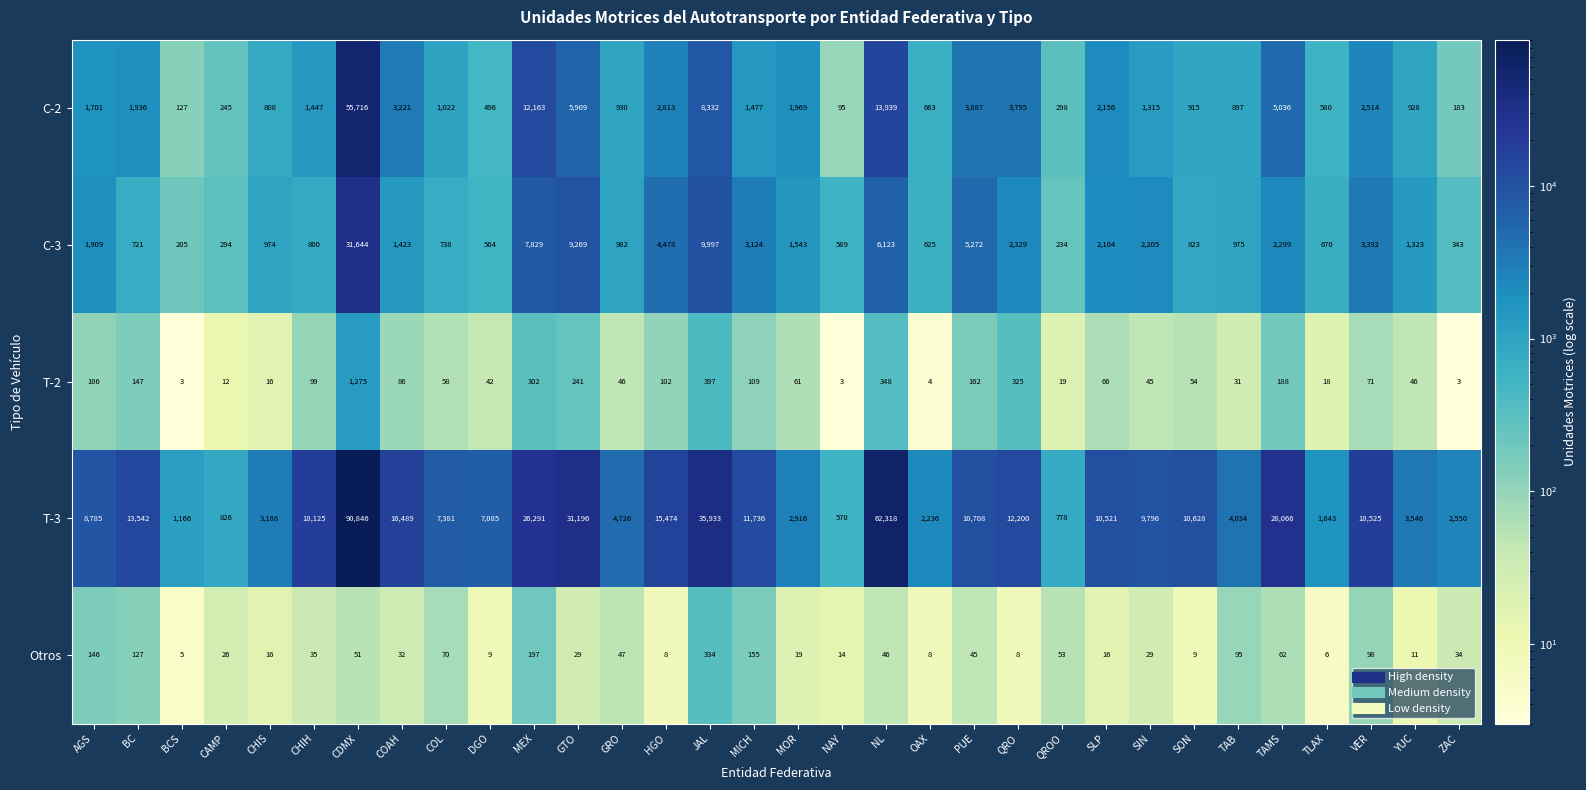

What is the difference between the second highest and second lowest values in the C-3 series?

9763